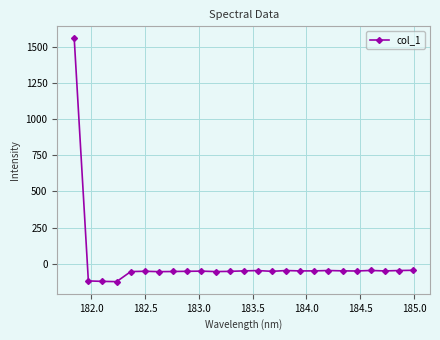

What is the smallest value displayed?

-124.7